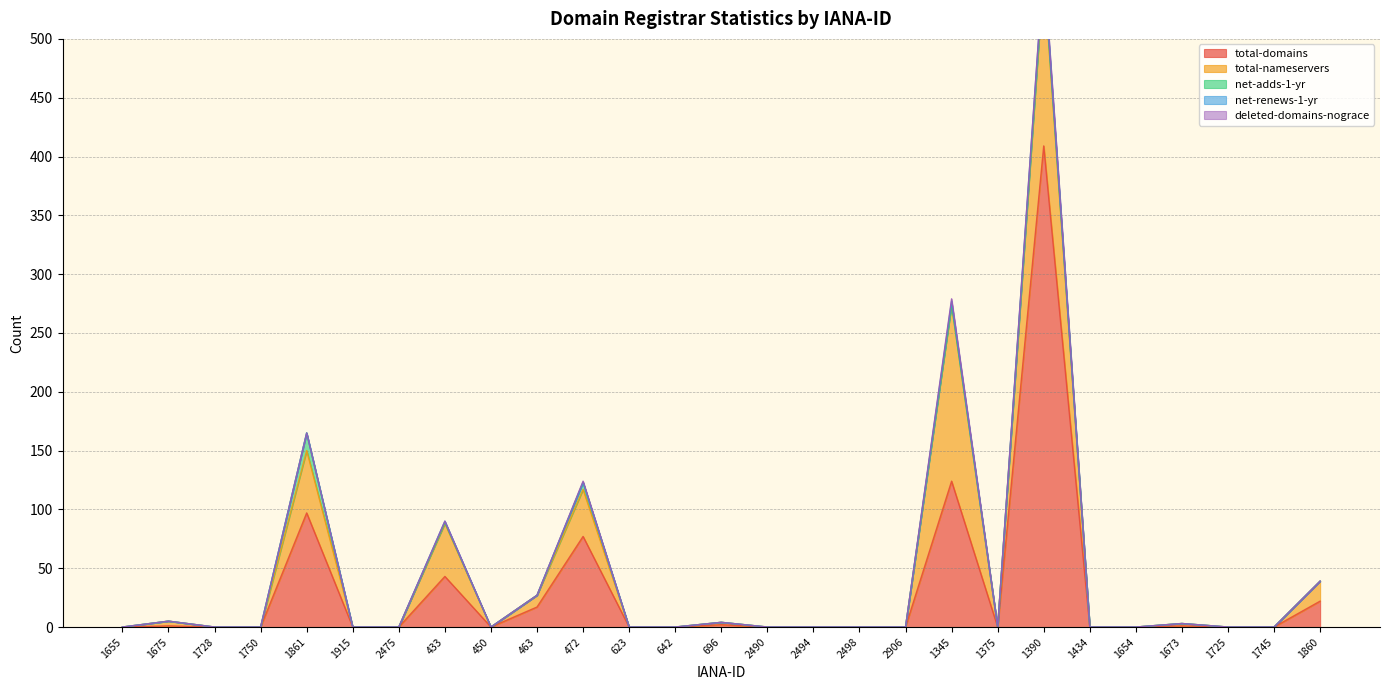

What position from the left is 2475?

7